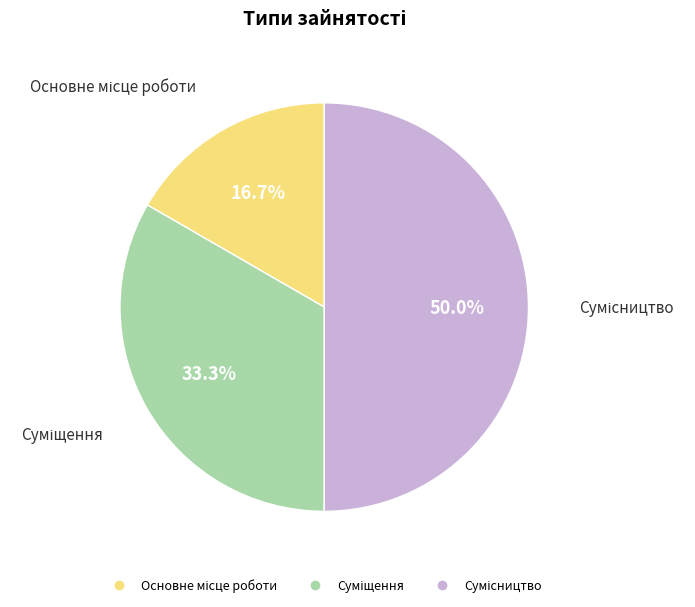

Count the number of slices in the pie.

3